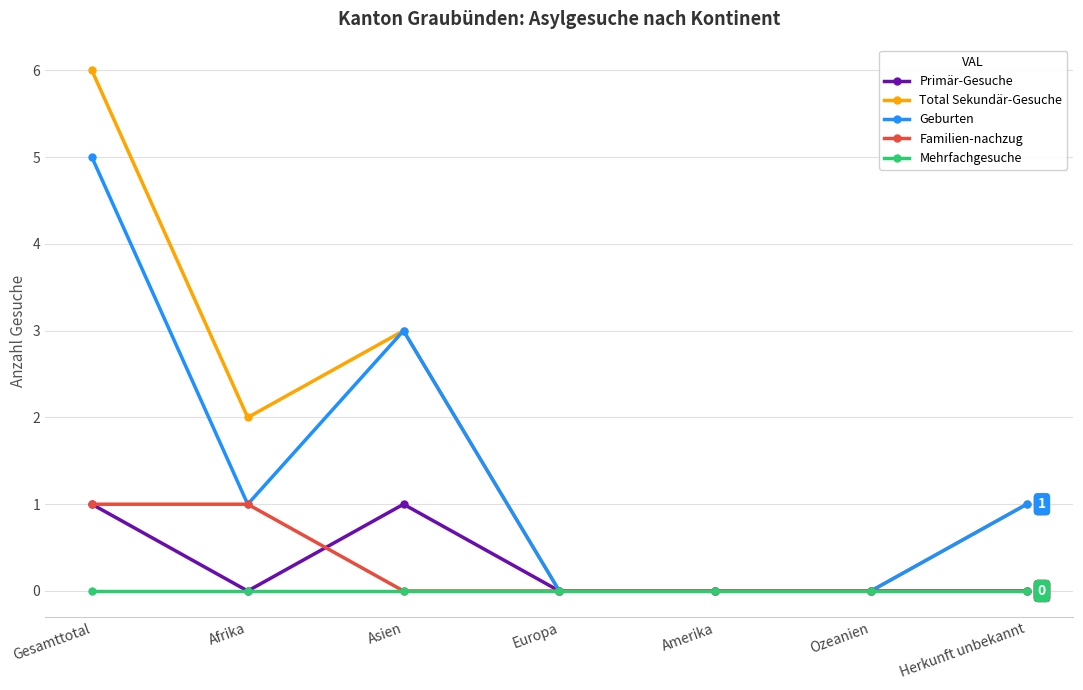

The Primär-Gesuche series shows 1 at Gesamttotal. True or false?

True